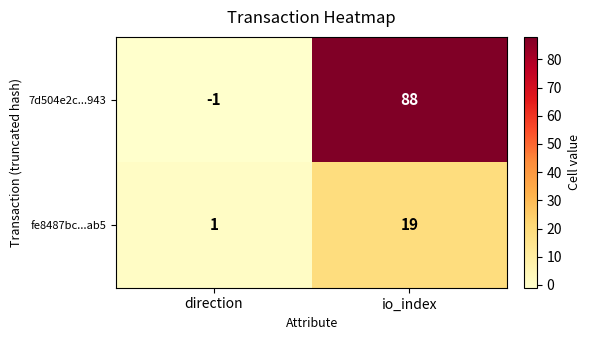

Reading right to left, what are all the values shown in this chart?

7d504e2c...943: 88	-1
fe8487bc...ab5: 19	1